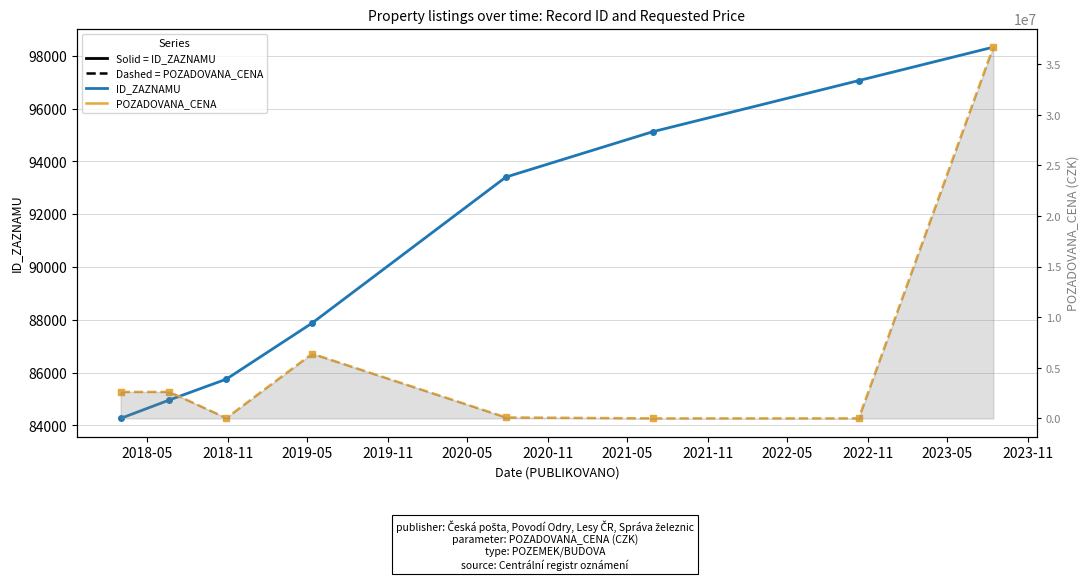

Is the value of POZADOVANA_CENA (dashed, scaled) at 2019-11 greater than the value of ID_ZAZNAMU (solid) at 2018-05?

Yes